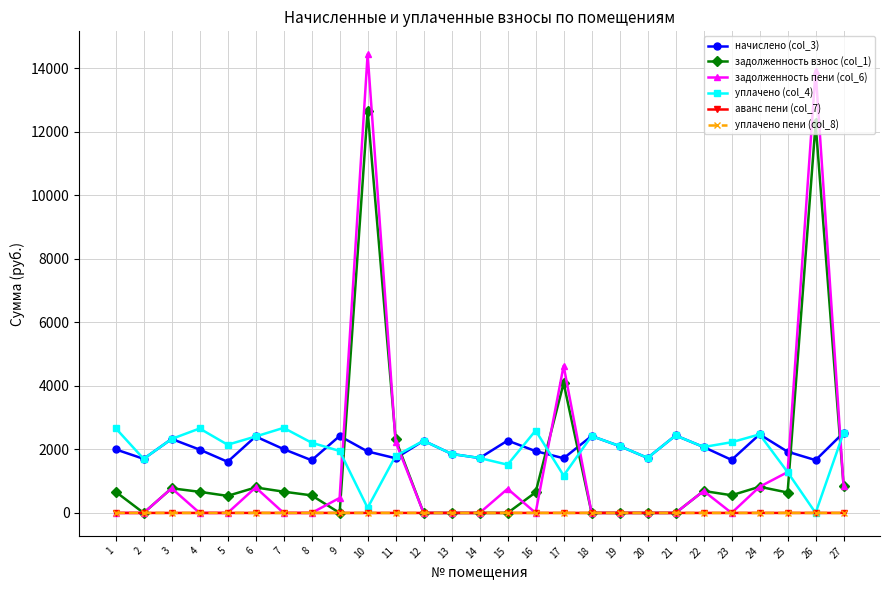

True or false: задолженность пени (col_6) has more than 2 points higher than both neighbors.

True